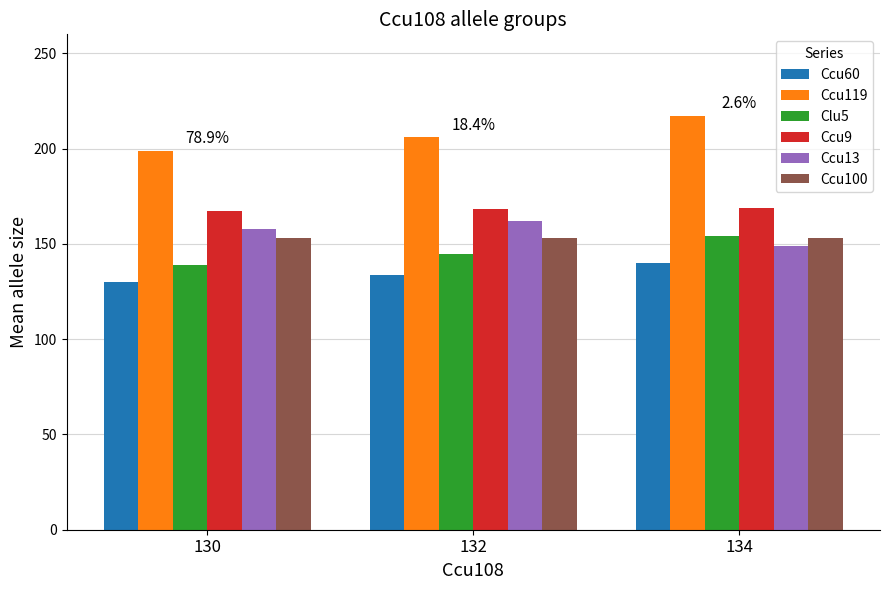

What is the value of the Ccu60 bar at the 1st from the left?

129.9